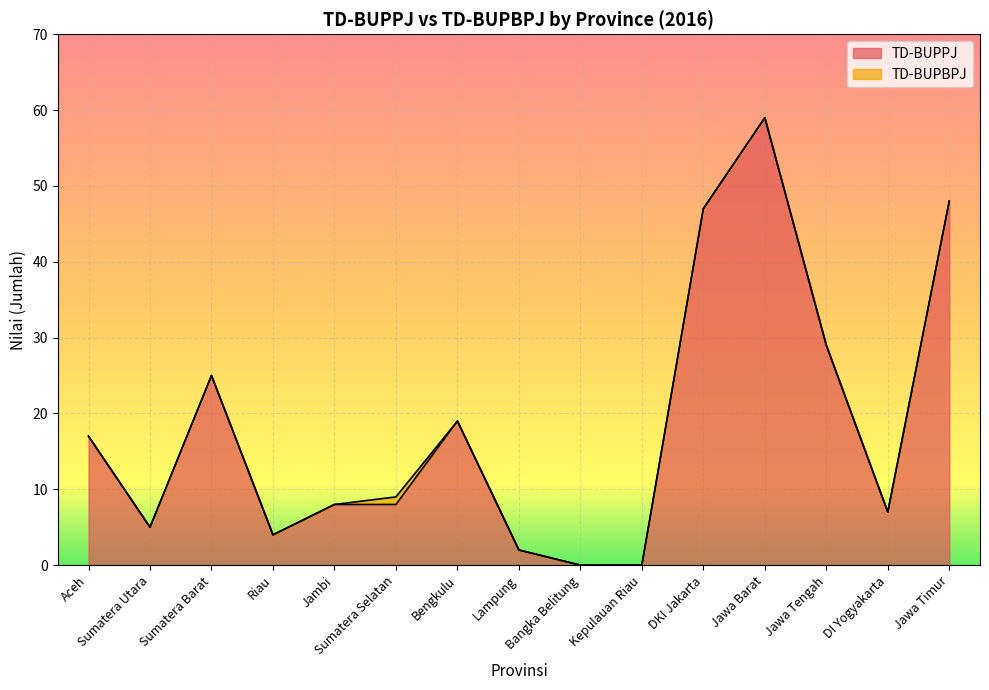

Rank the categories by value from highest to lowest.

Jawa Barat, Jawa Timur, DKI Jakarta, Jawa Tengah, Sumatera Barat, Bengkulu, Aceh, Jambi, Sumatera Selatan, DI Yogyakarta, Sumatera Utara, Riau, Lampung, Bangka Belitung, Kepulauan Riau